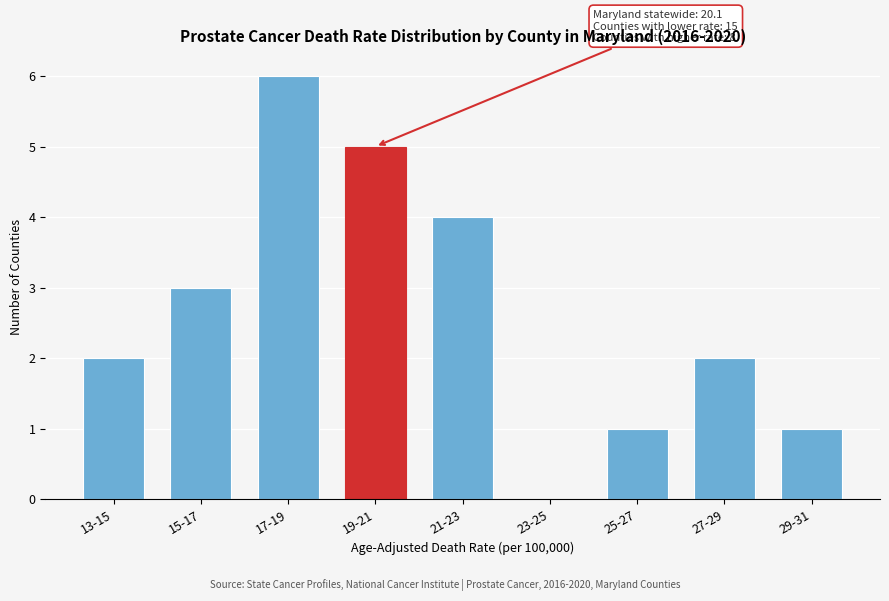

Reading right to left, what are all the values shown in this chart?

29-31=1	27-29=2	25-27=1	23-25=0	21-23=4	19-21=5	17-19=6	15-17=3	13-15=2